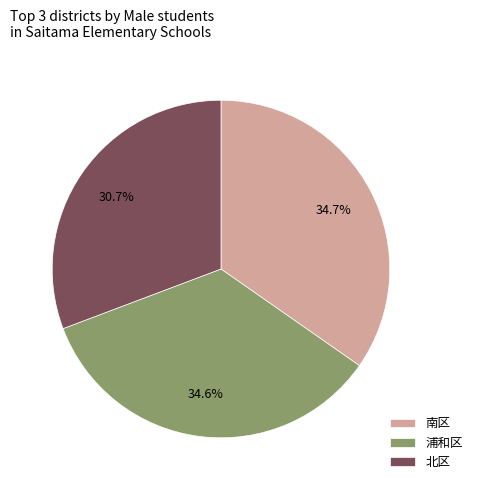

How much of the chart is everything except 浦和区?

65.4%